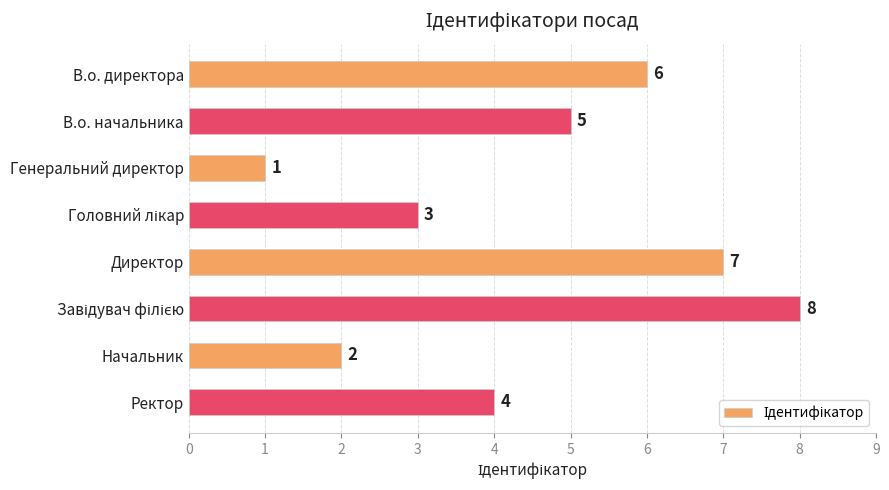

Which label corresponds to the smallest value in the chart?

Генеральний директор